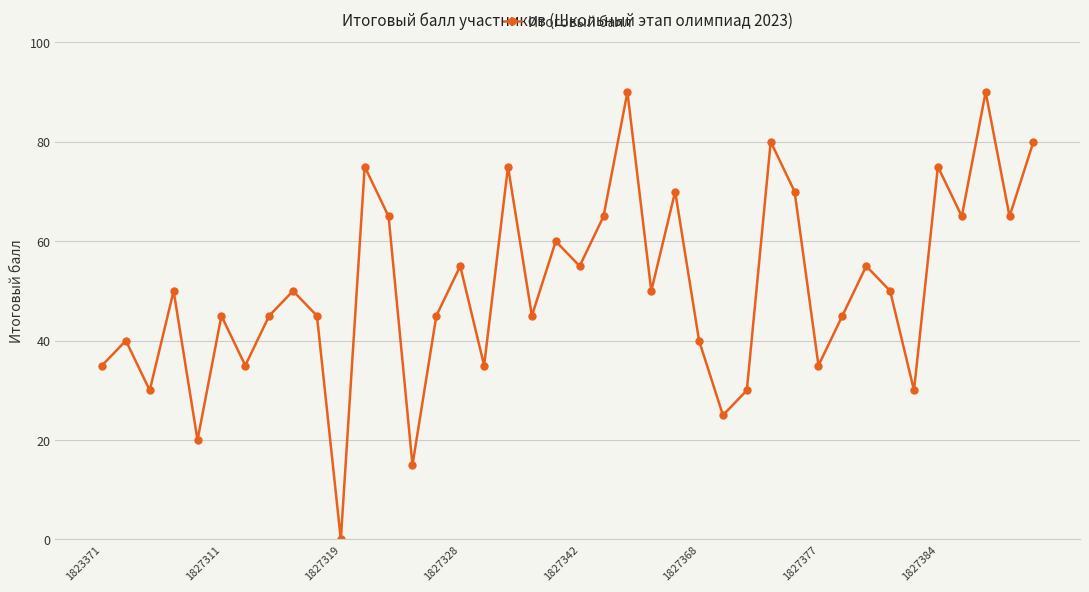

What is the sum of all values?

2030